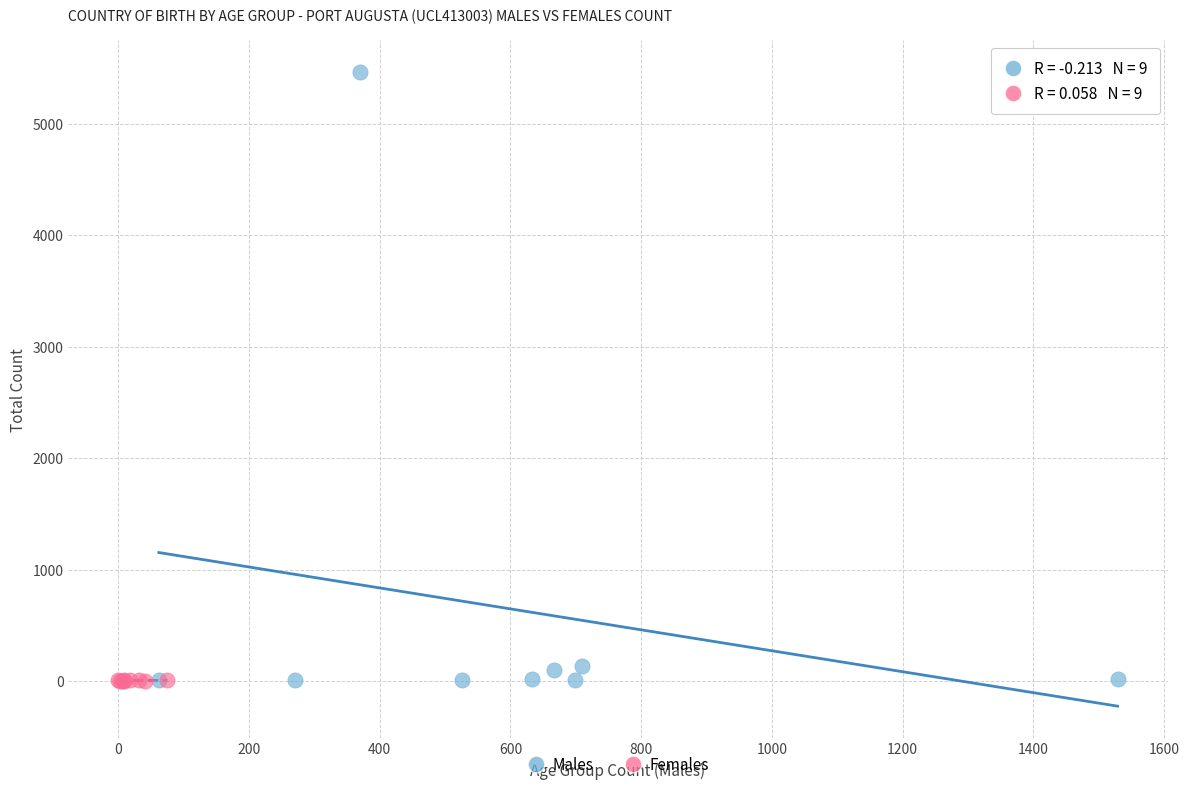

What are all the series names shown in the legend?

Males, Females